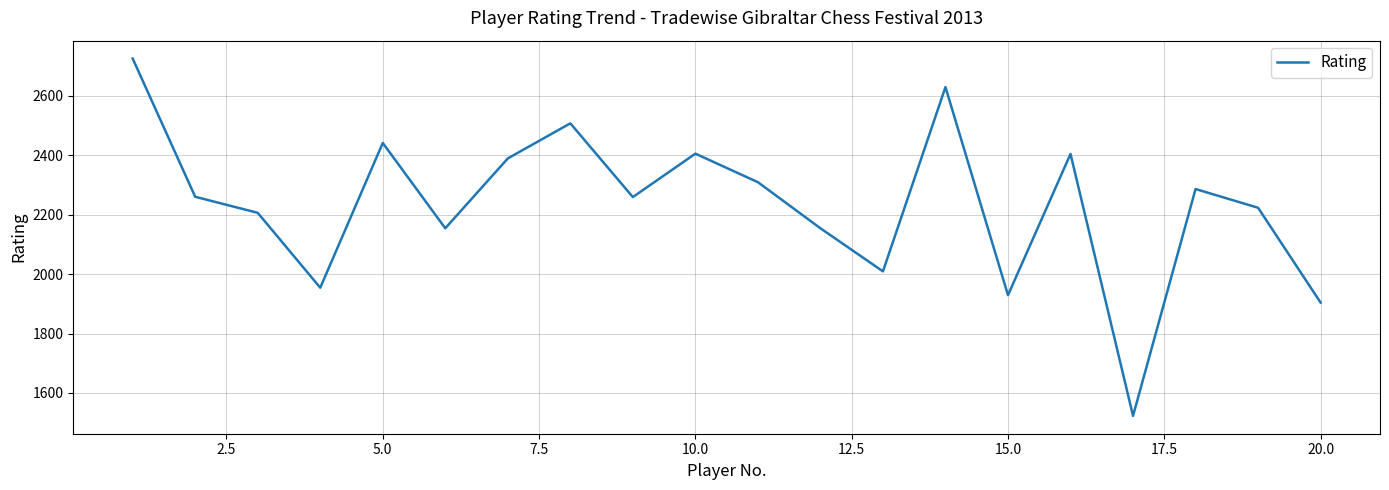

What is the difference between the maximum and minimum values?

1202